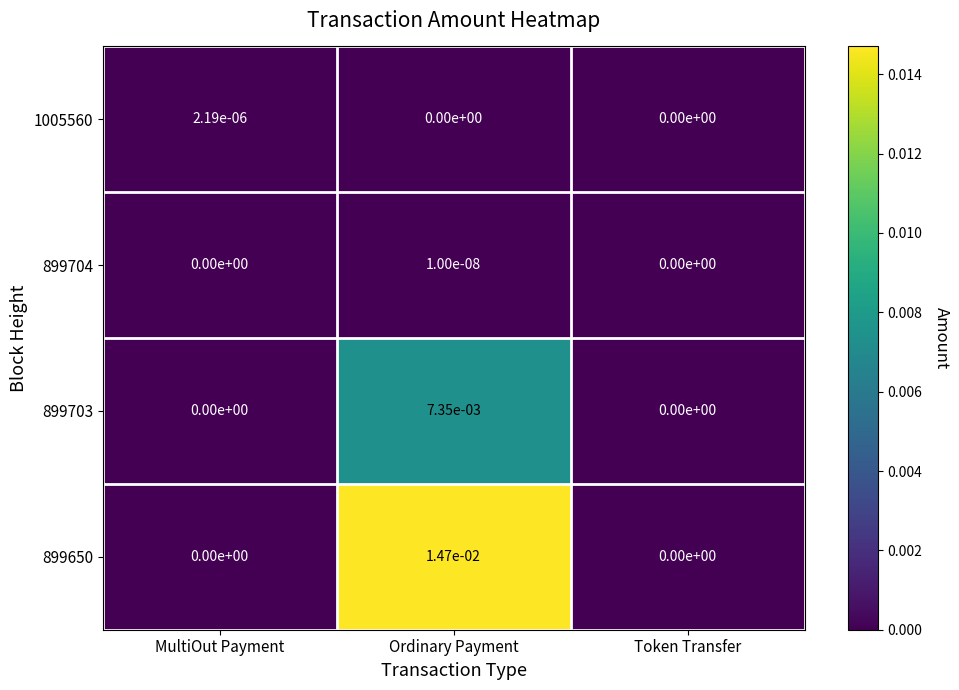

At which category is the sum across all series the highest?

Ordinary Payment